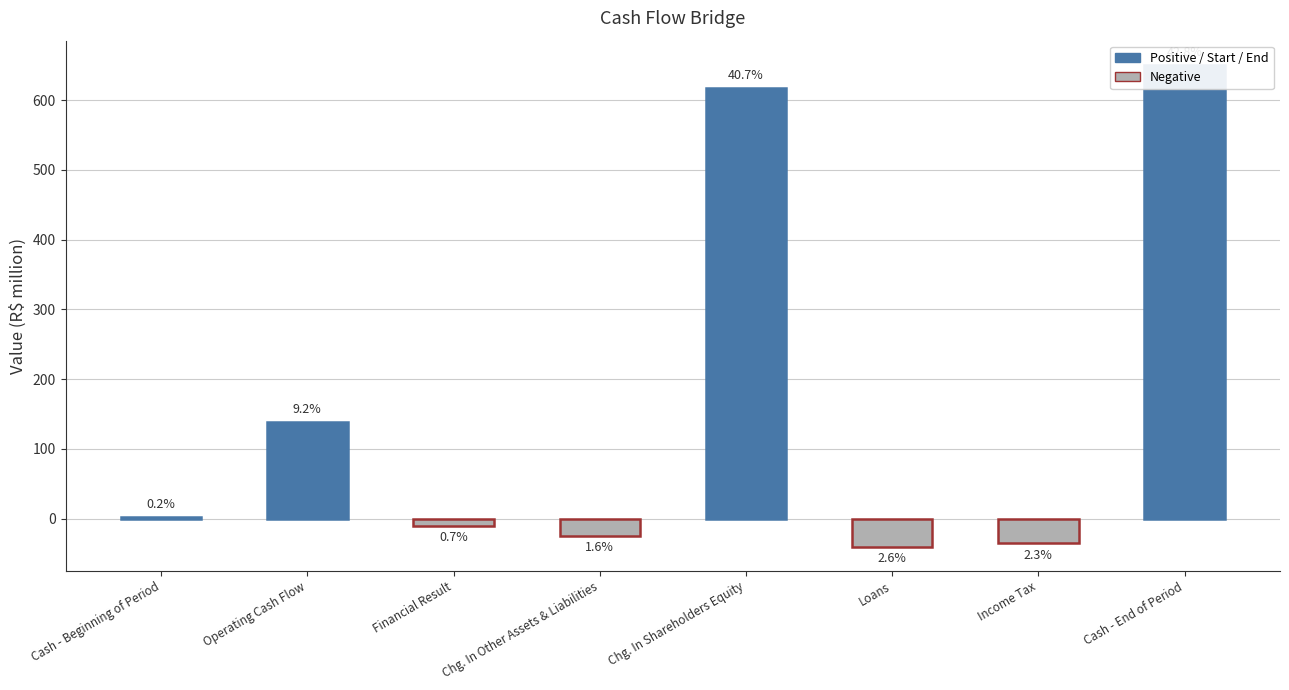

Which has a higher value, Income Tax or Cash - End of Period?

Cash - End of Period